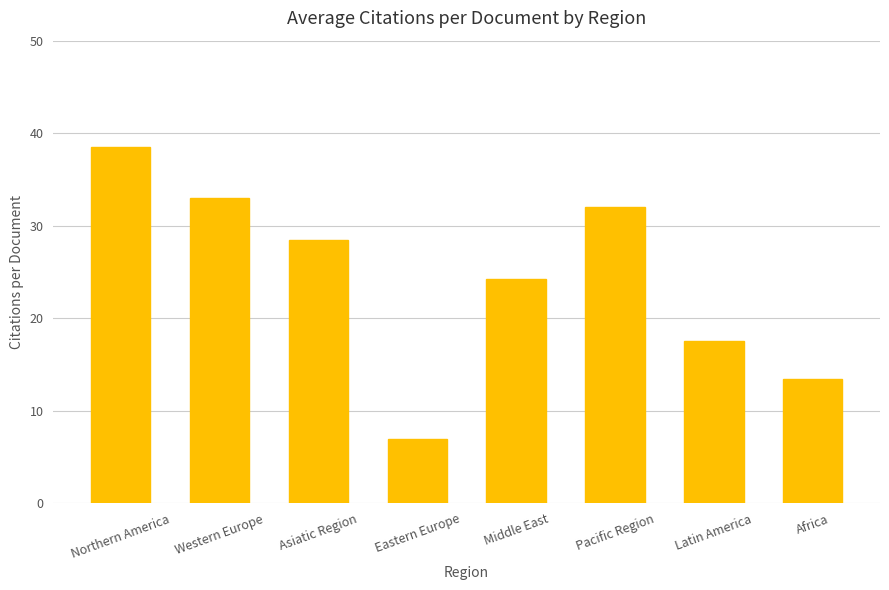

Approximately how many times larger is the value at Pacific Region compared to Eastern Europe?

4.7